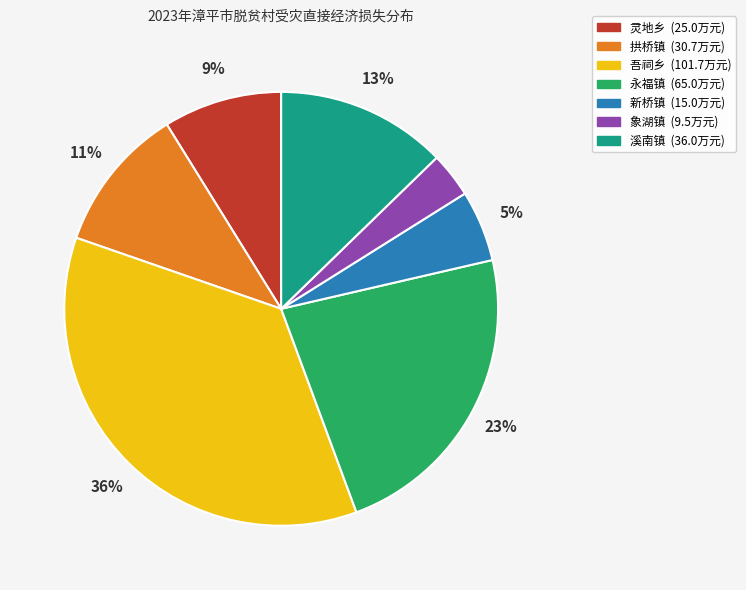

To the nearest percent, what percentage of the pie is 灵地乡?

9%